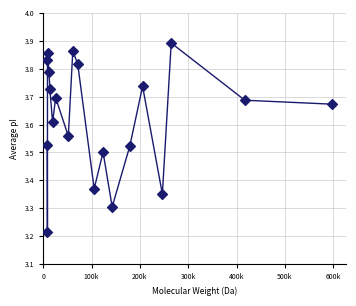

What is the range of Y values (max minus min)?

0.7